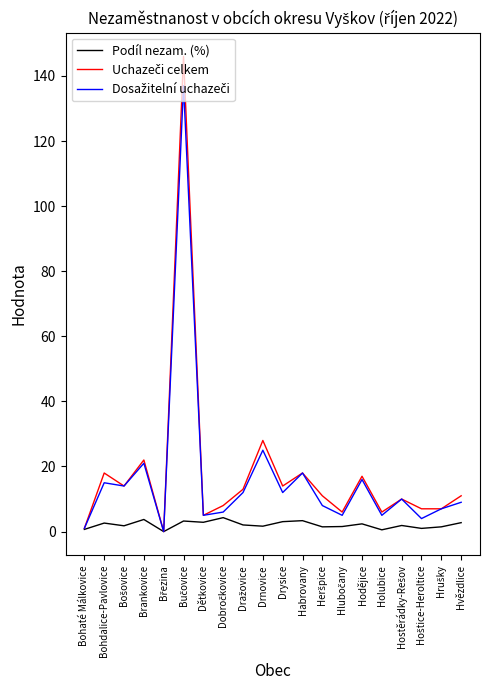

What is the maximum value shown in the chart?

146.0